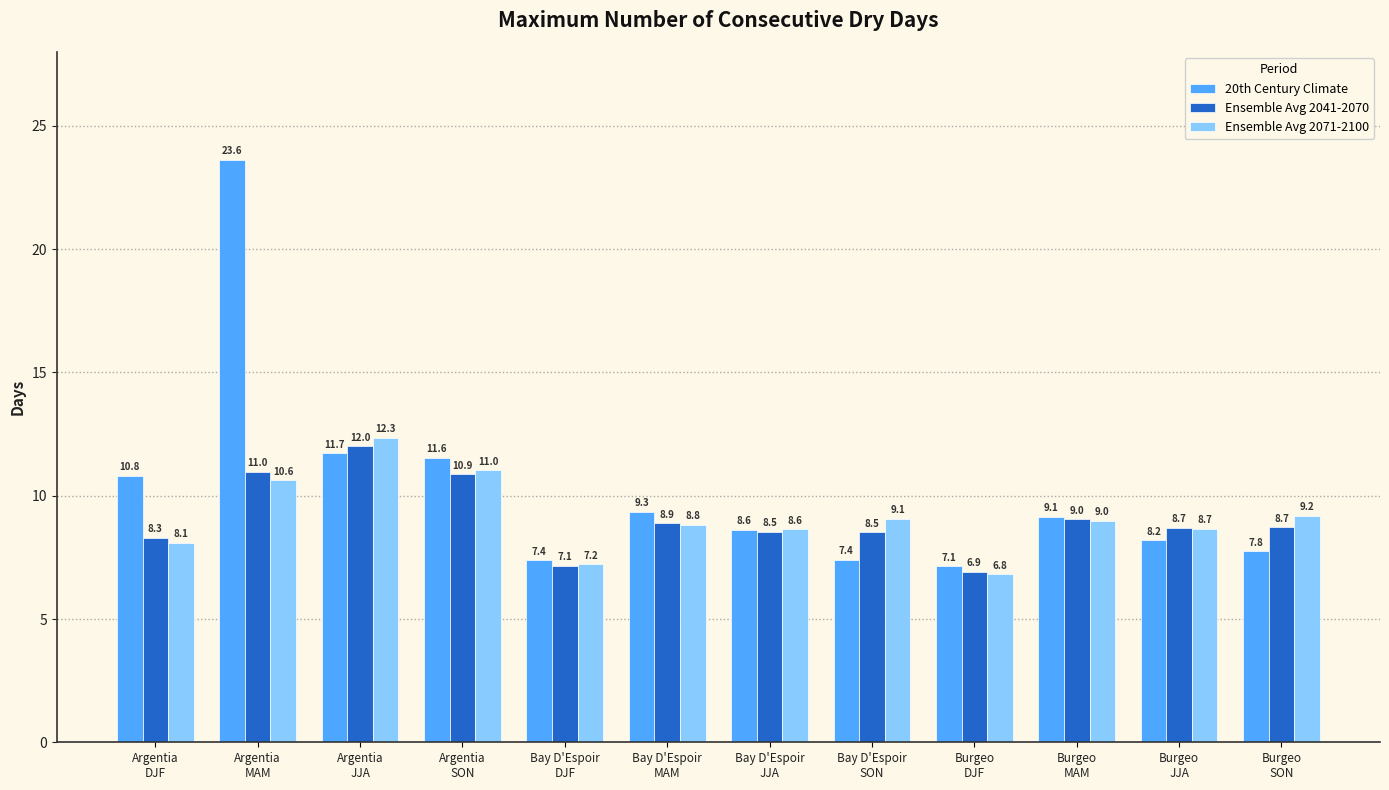

At which category does the chart reach its peak across all series?

Argentia
MAM